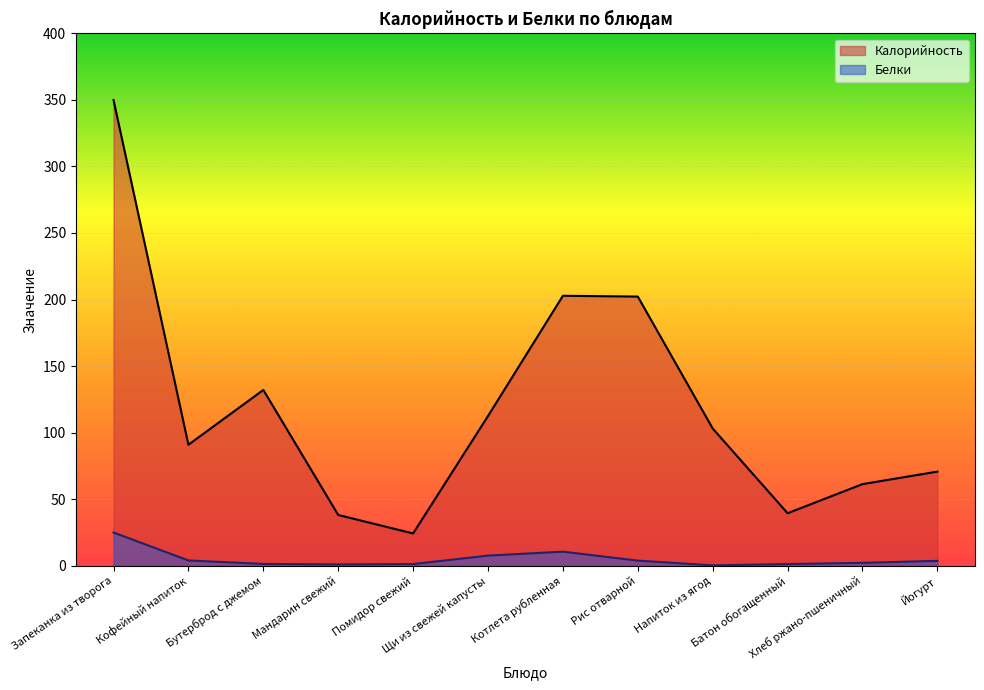

How many lines are shown in the chart?

2